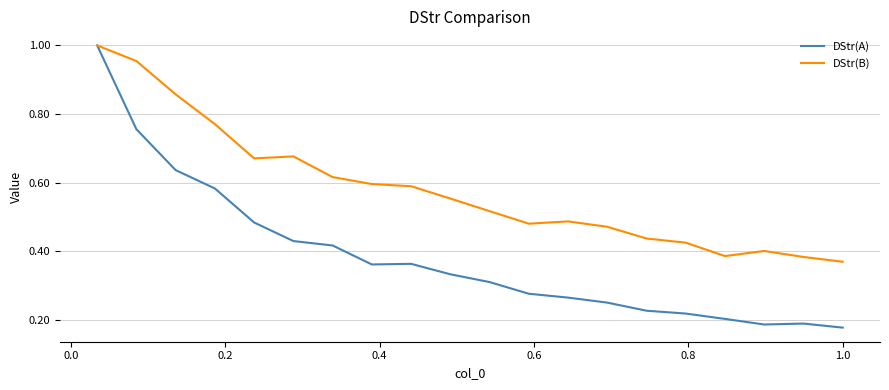

Rank the series by their average value, from highest to lowest.

DStr(B), DStr(A)